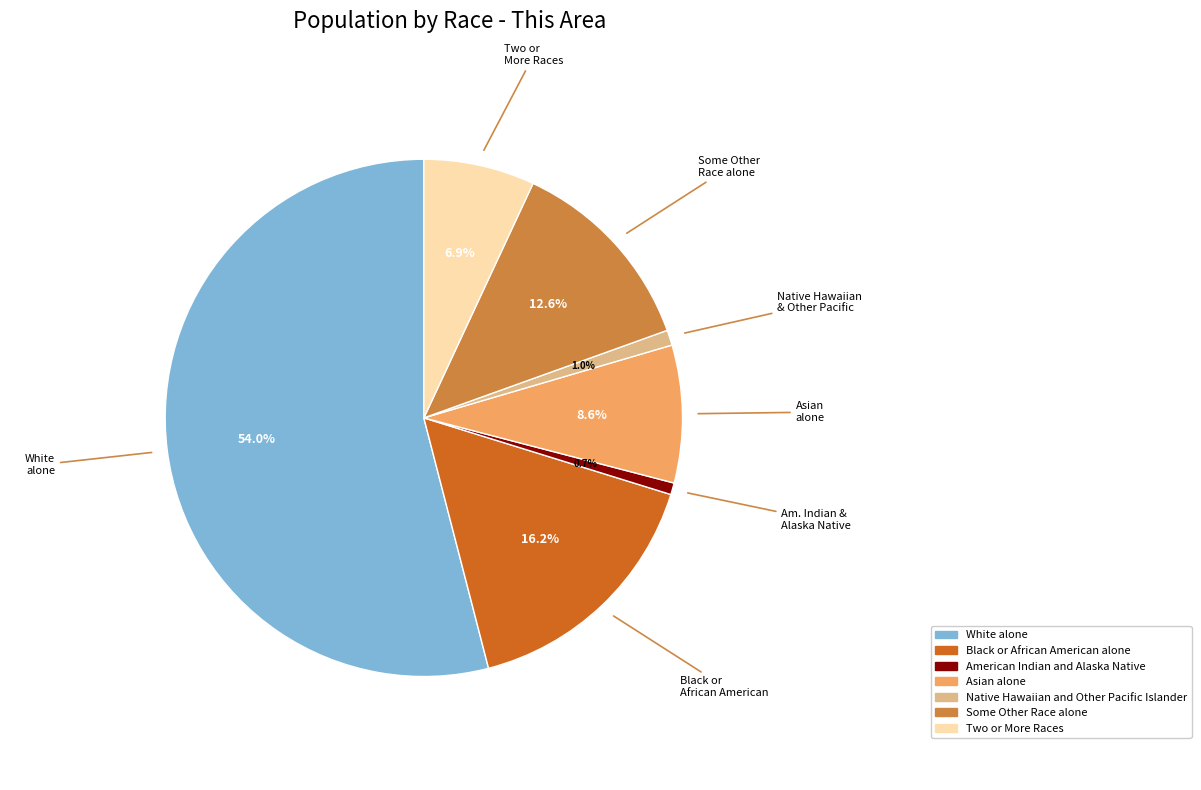

What is the largest slice in the pie chart?

White alone